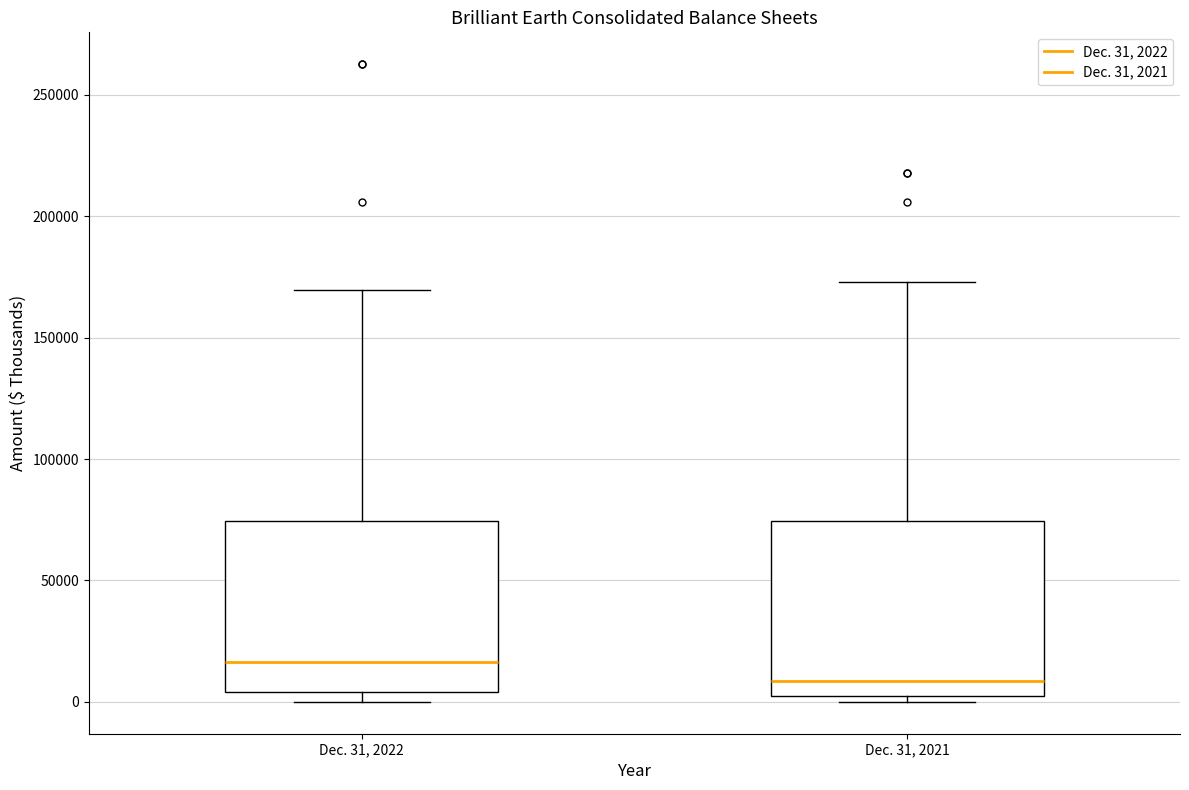

Reading left to right, read every box against the y-axis: the position of its median line, the range the box covers, and the ends of its whiskers. The values are not printed on the chart, so give them approximately, as read against the axis.

Dec. 31, 2022: median 15000, box 5000 to 75000, whiskers 0 to 170000
Dec. 31, 2021: median 10000, box 5000 to 75000, whiskers 0 to 175000